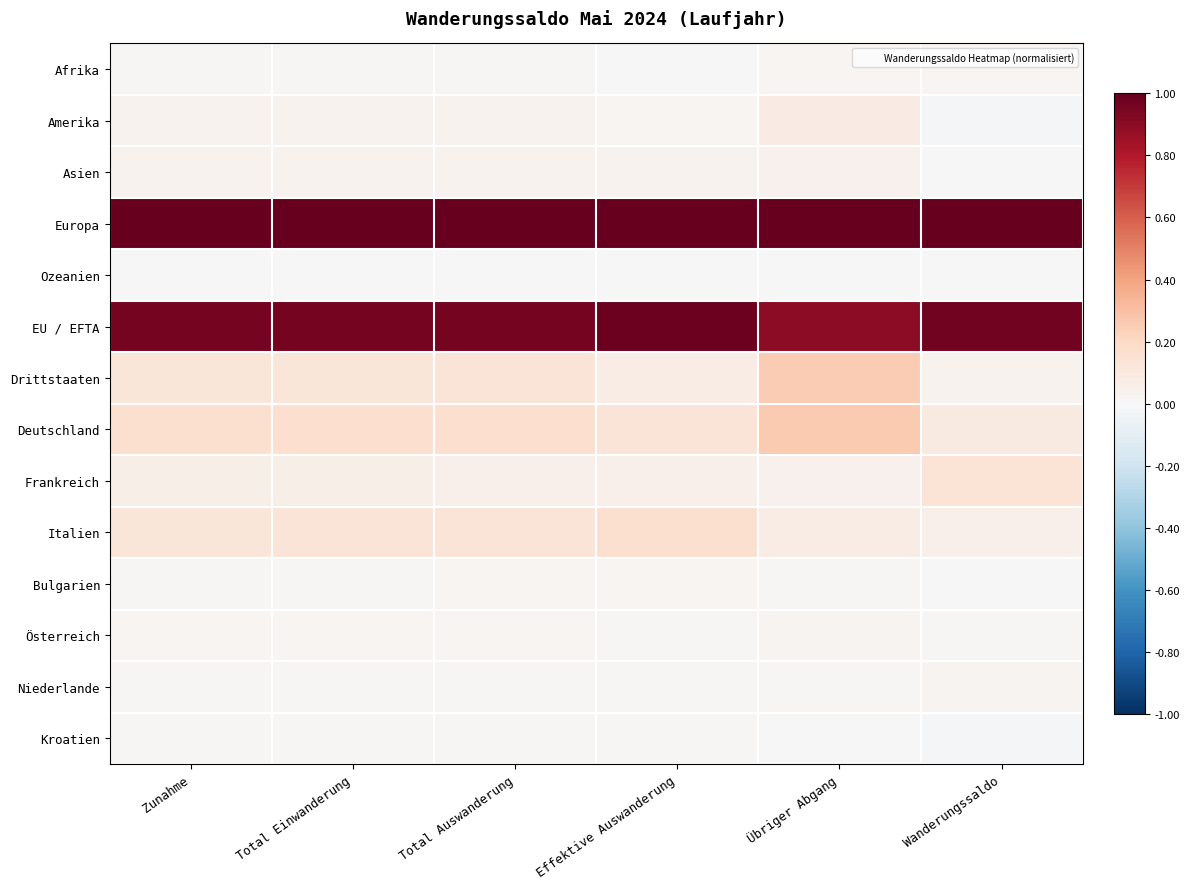

What is the greatest value displayed?

1.0